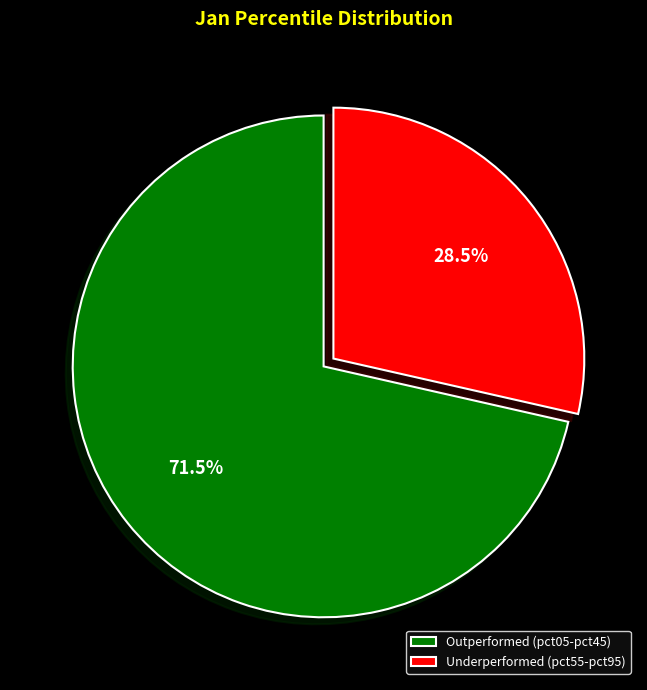

Is there any slice that represents more than half of the pie?

Yes